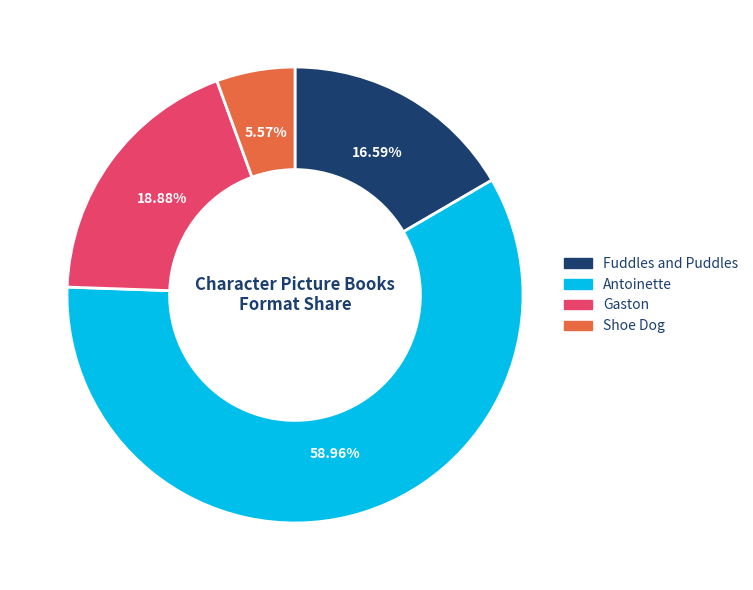

How many segments does this pie chart have?

4